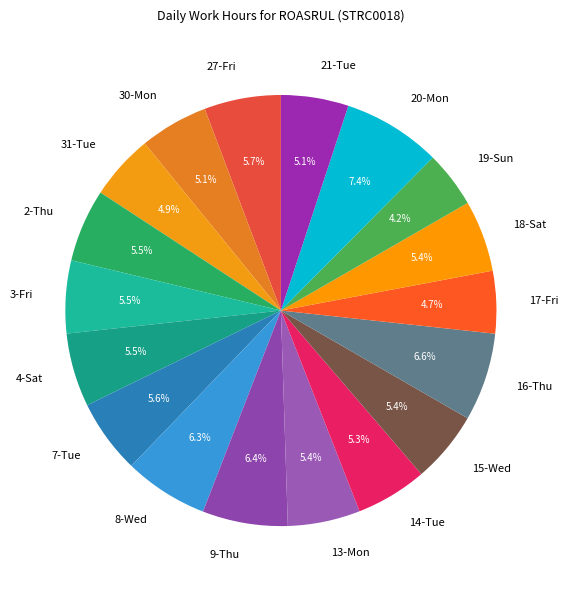

To the nearest percent, what is the combined percentage of 13-Mon and 4-Sat?

11%